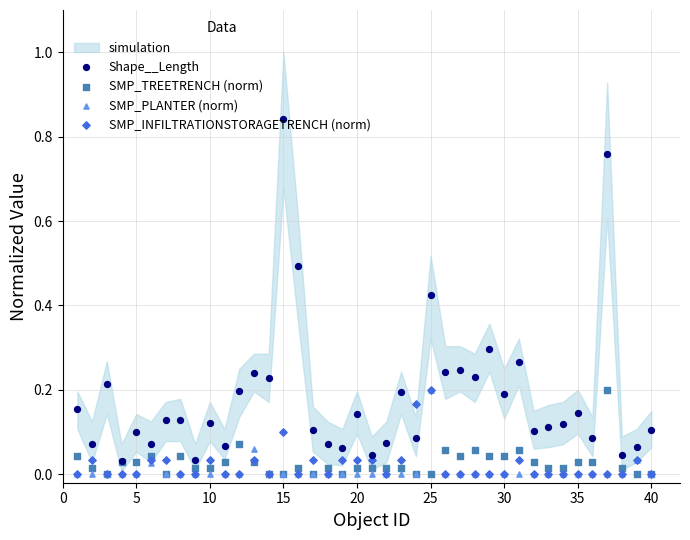

Which series reaches the minimum Y coordinate?

SMP_TREETRENCH (norm)